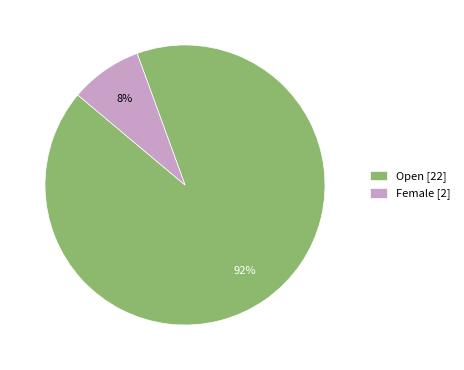

What is the smallest slice in the pie chart?

Female